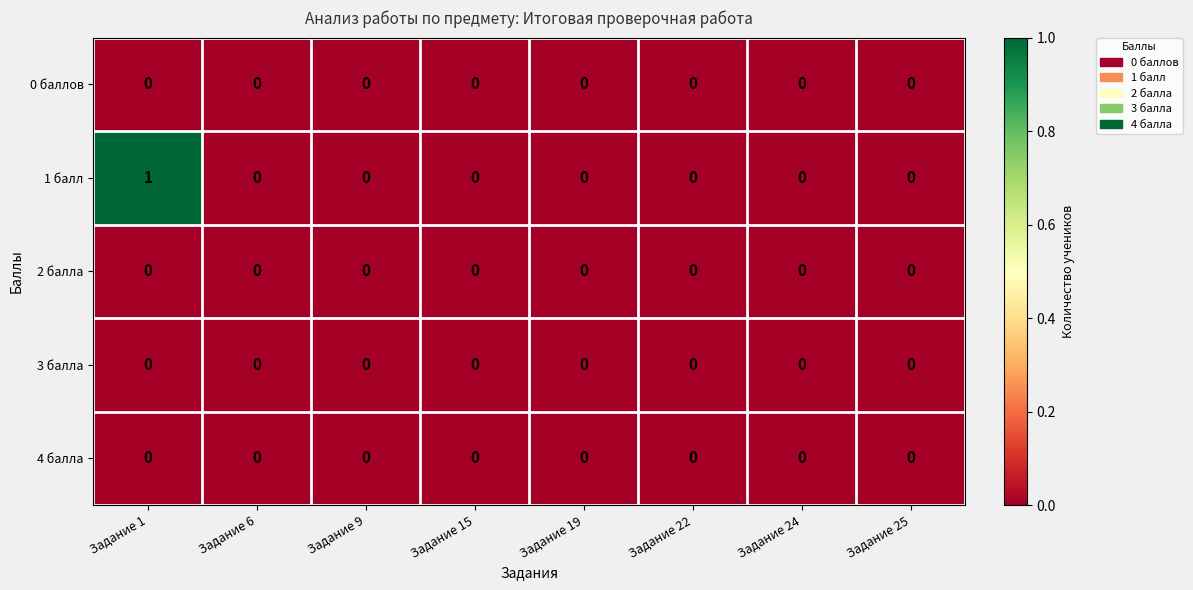

Which series has the largest total across all categories?

1 балл